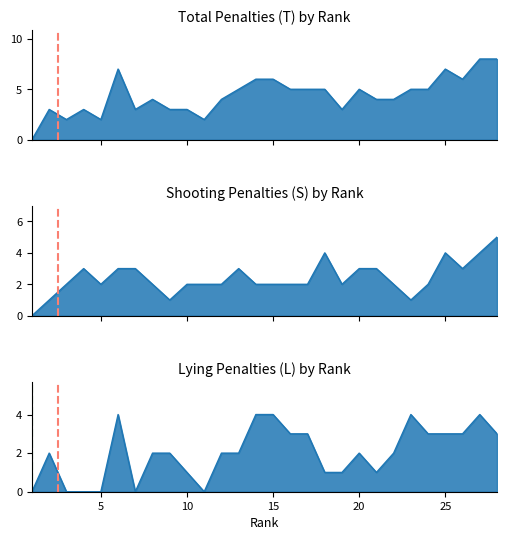

Reading right to left, list all the values displayed in this chart.

T (Total Penalties): 8	8	6	7	5	5	4	4	5	3	5	5	5	6	6	5	4	2	3	3	4	3	7	2	3	2	3	0
S (Shooting): 5	4	3	4	2	1	2	3	3	2	4	2	2	2	2	3	2	2	2	1	2	3	3	2	3	2	1	0
L (Lying): 3	4	3	3	3	4	2	1	2	1	1	3	3	4	4	2	2	0	1	2	2	0	4	0	0	0	2	0